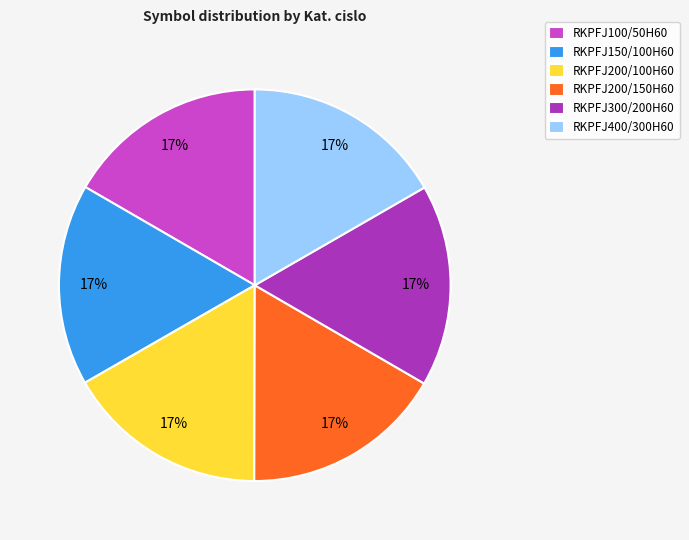

What is the ratio of the value at RKPFJ150/100H60 to the value at RKPFJ400/300H60?

1.0